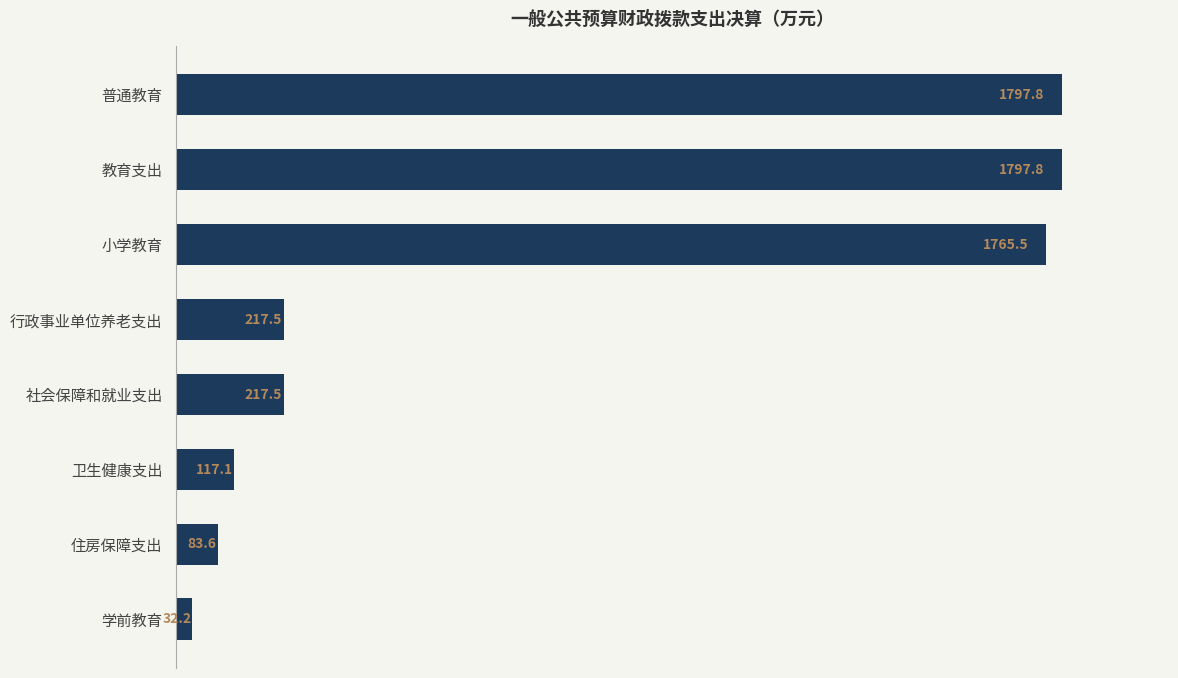

How many distinct data groups are displayed?

1